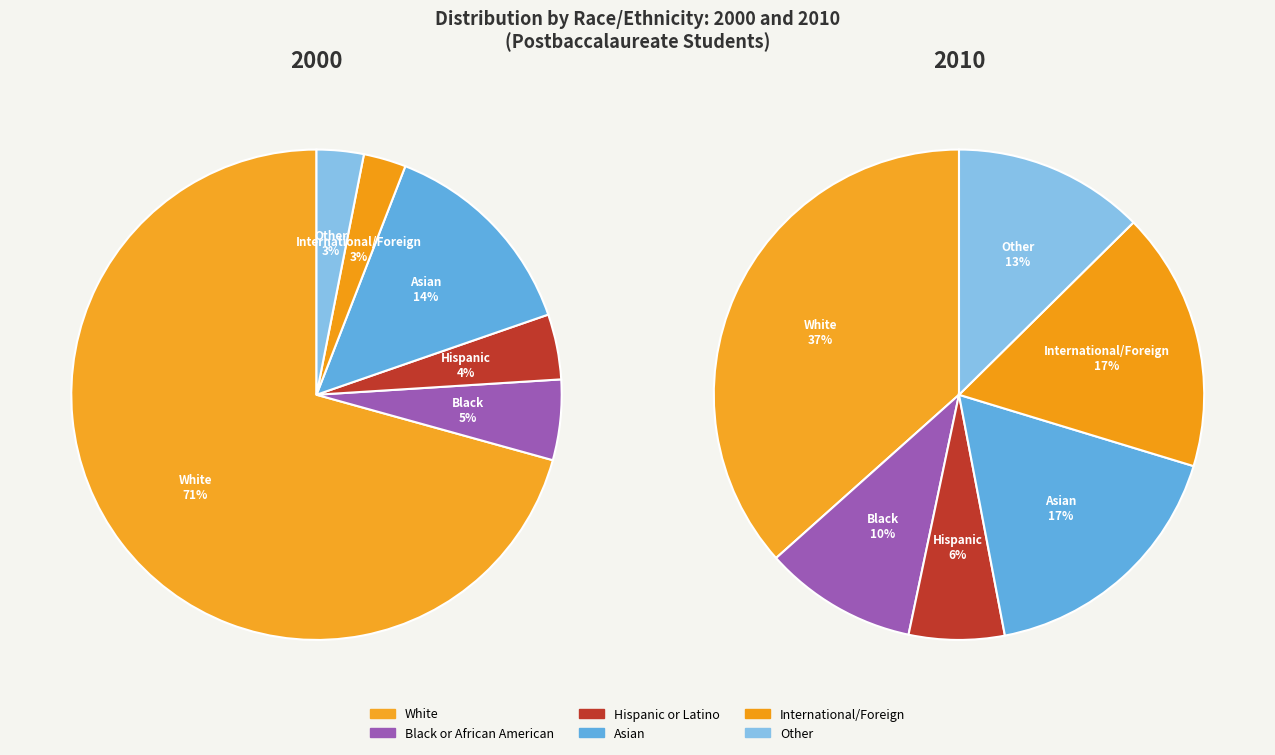

True or false: 10 accounts for 10% of the total.

True